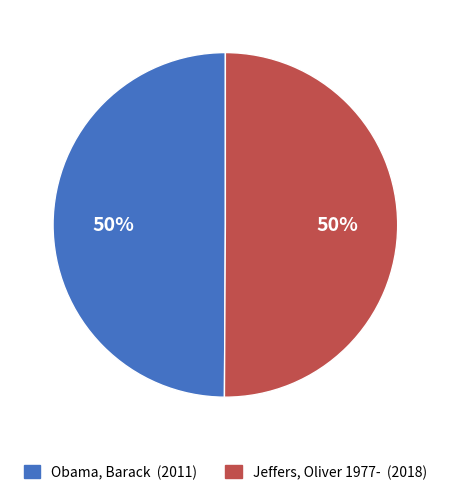

The Obama, Barack slice represents 65% of the pie. True or false?

False